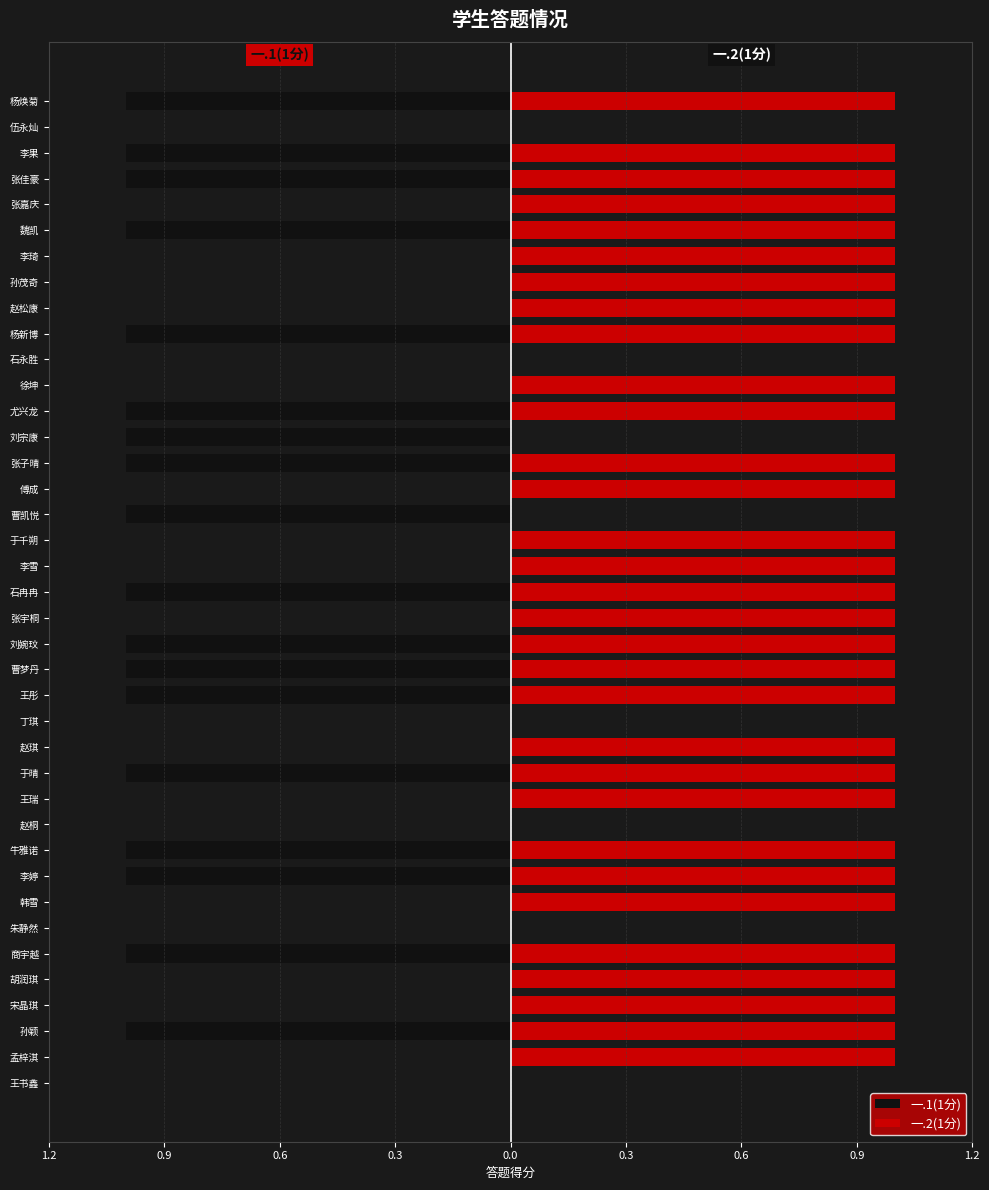

Are the bars horizontal?

Yes